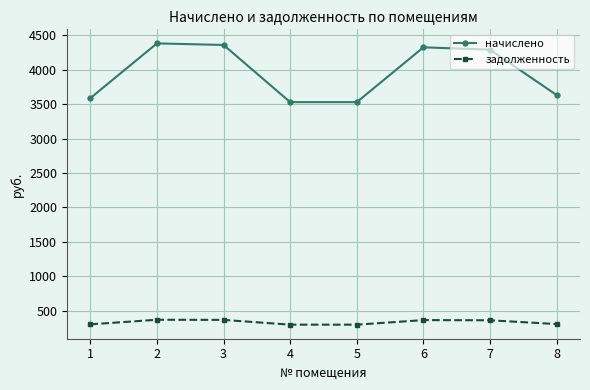

What is the value of the задолженность point at the 2nd from the left?

365.4